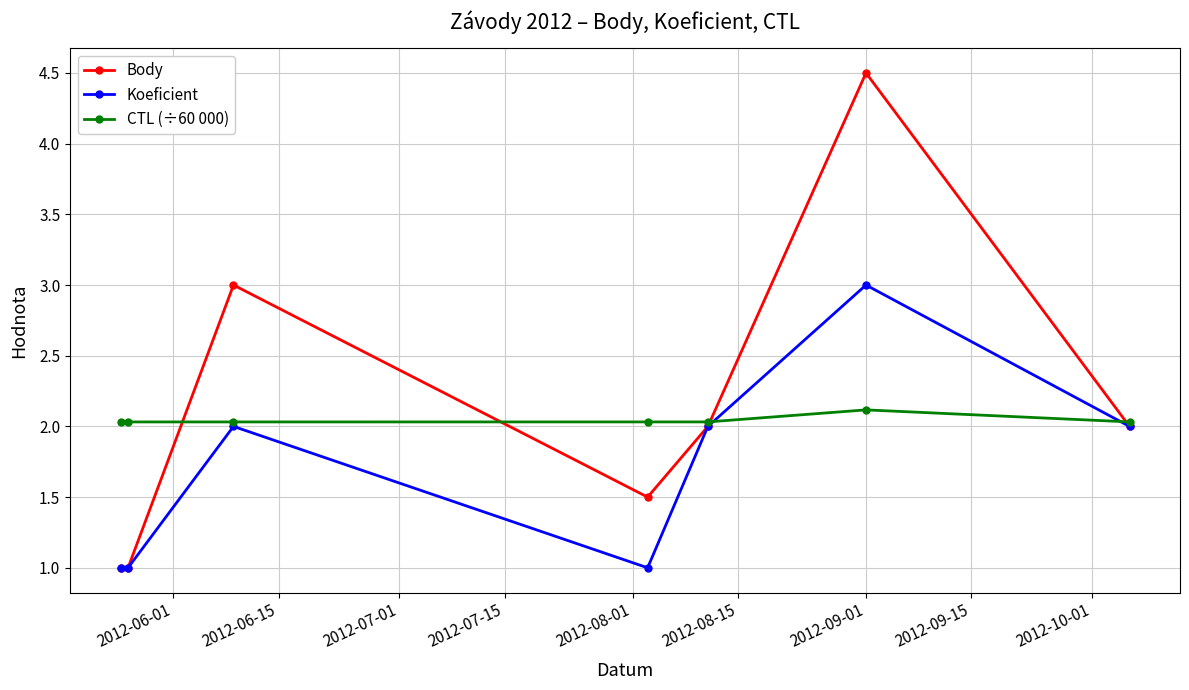

What is the maximum value shown in the chart?

4.5